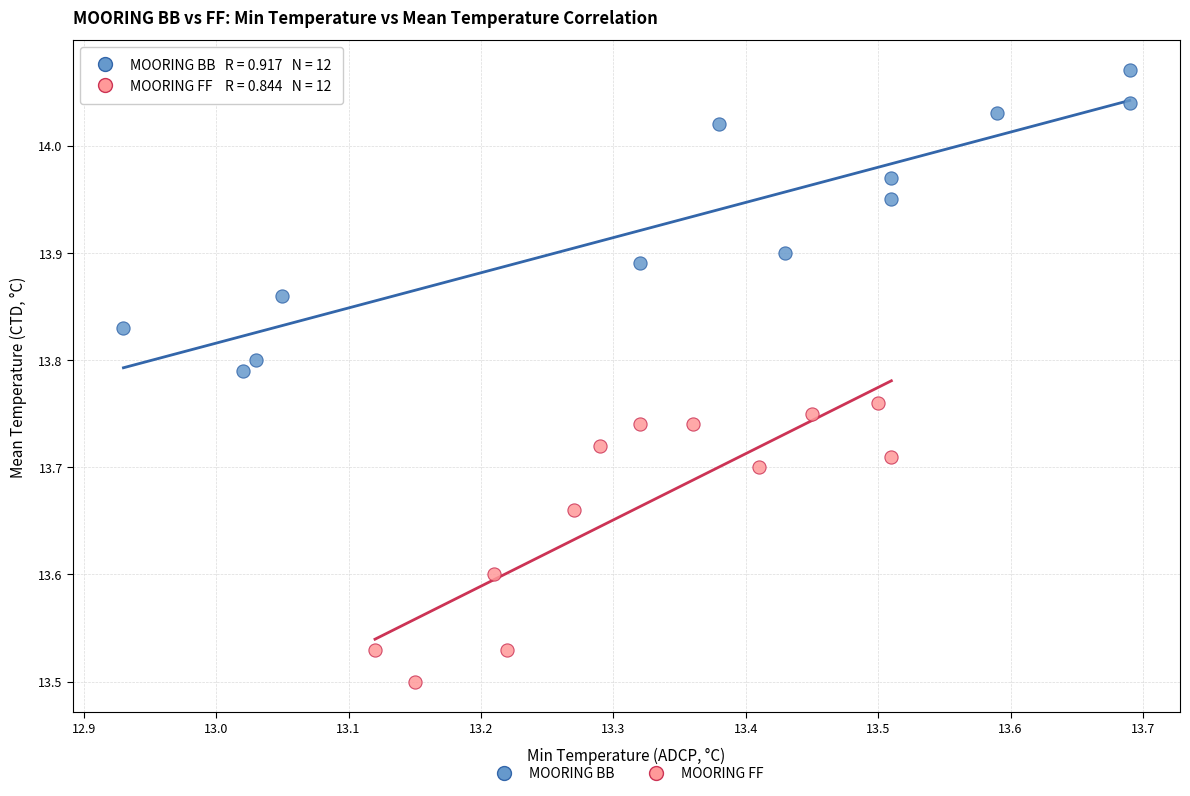

Which series reaches the minimum Y coordinate?

MOORING FF